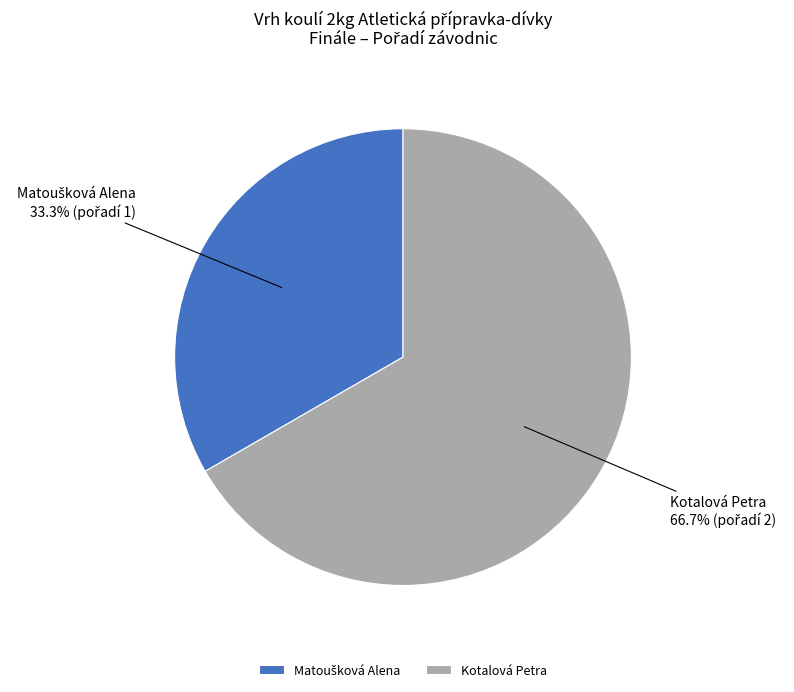

How many slices are in this pie chart?

2